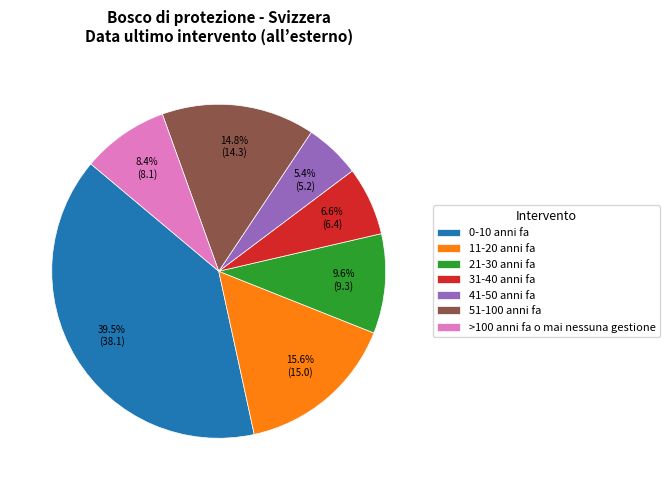

Count the number of slices in the pie.

7